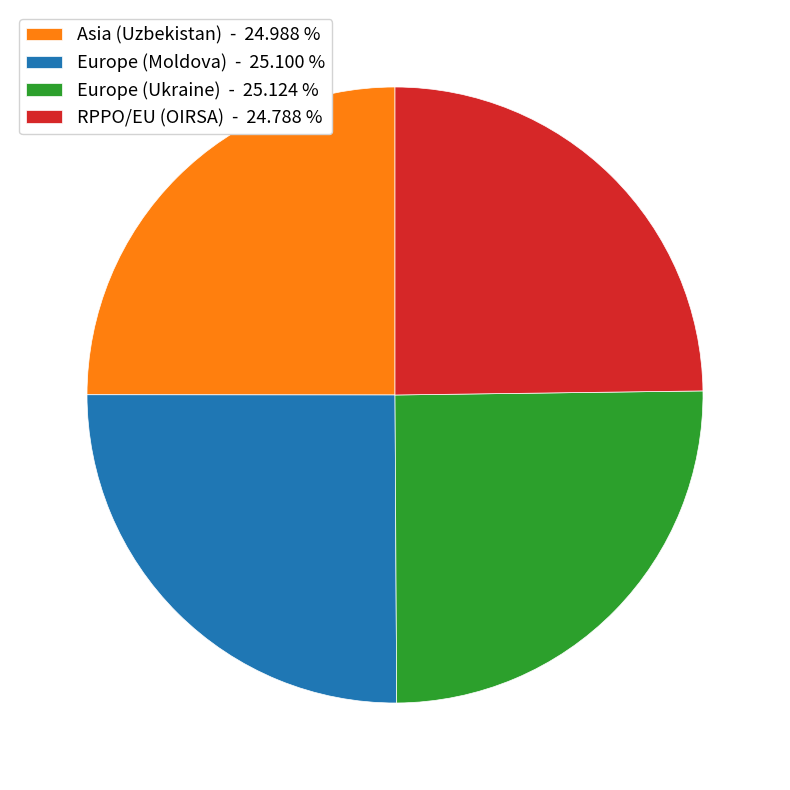

Approximately how many times larger is the value at Asia (Uzbekistan) - 24.988 % compared to RPPO/EU (OIRSA) - 24.788 %?

1.0